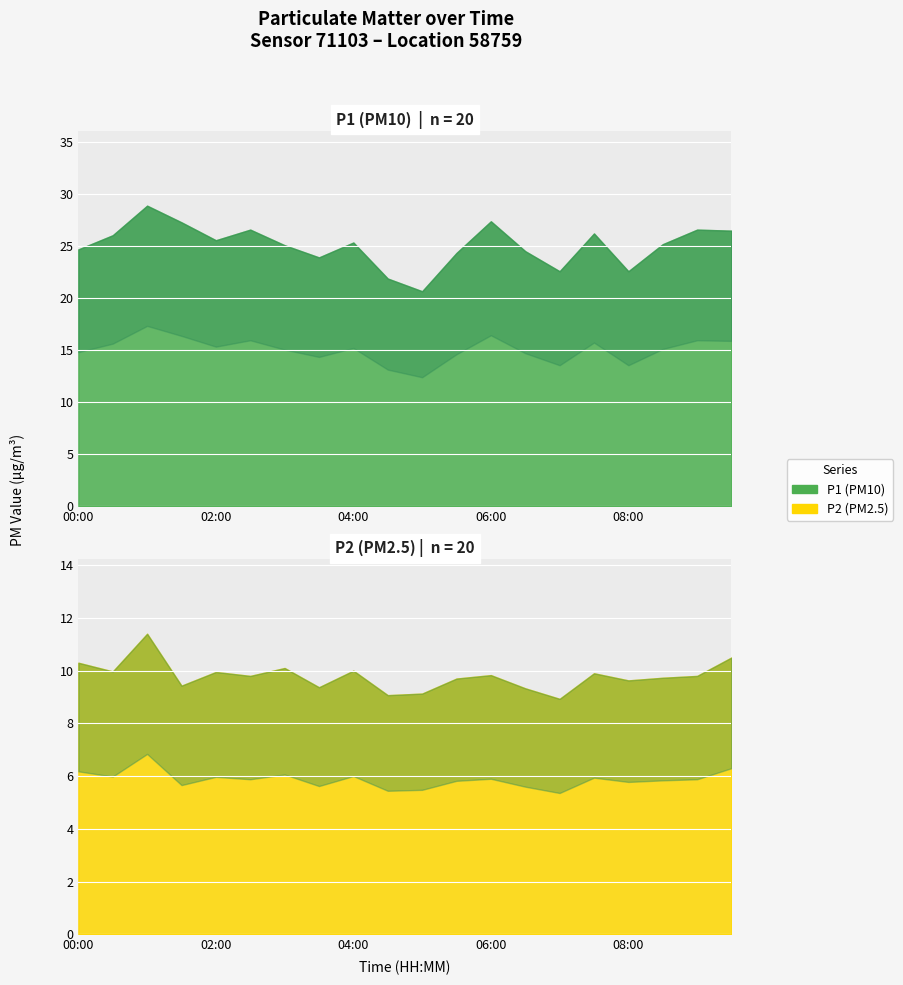

How many data points in P2 are above 9?

19